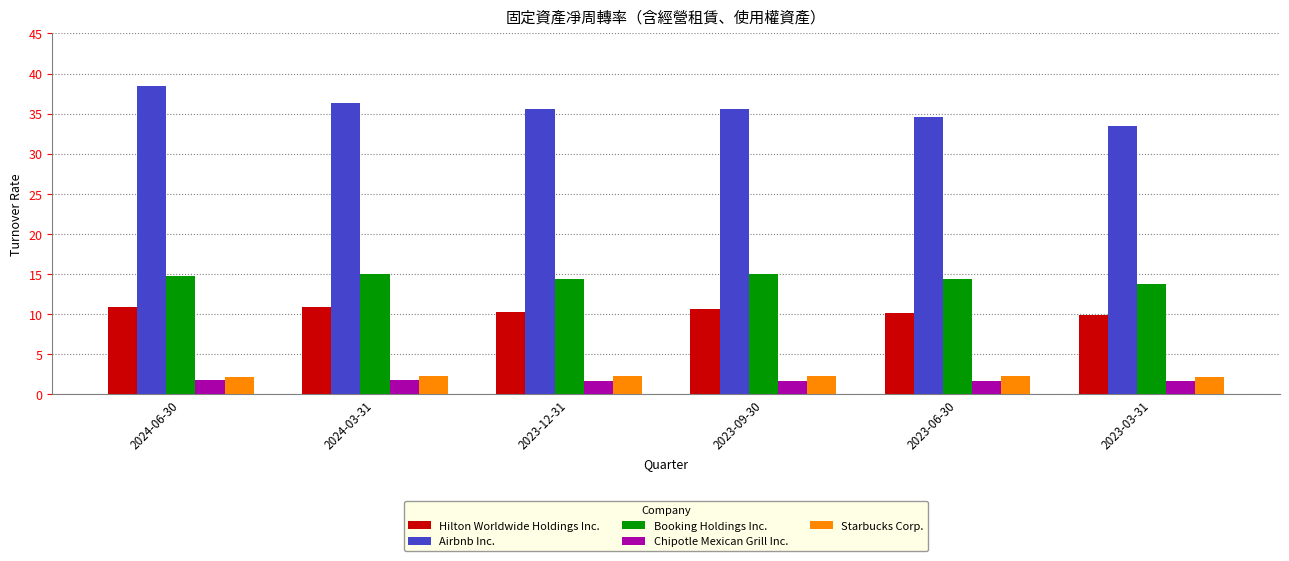

At which label does Airbnb Inc. first exceed 35?

2024-06-30